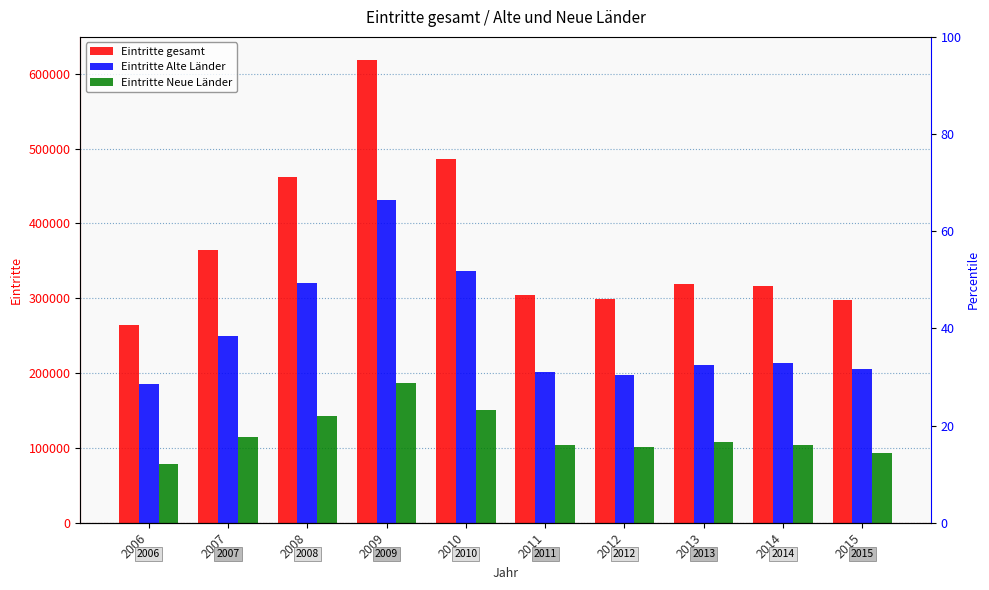

The value of Eintritte gesamt at 2007 is 527396. True or false?

False